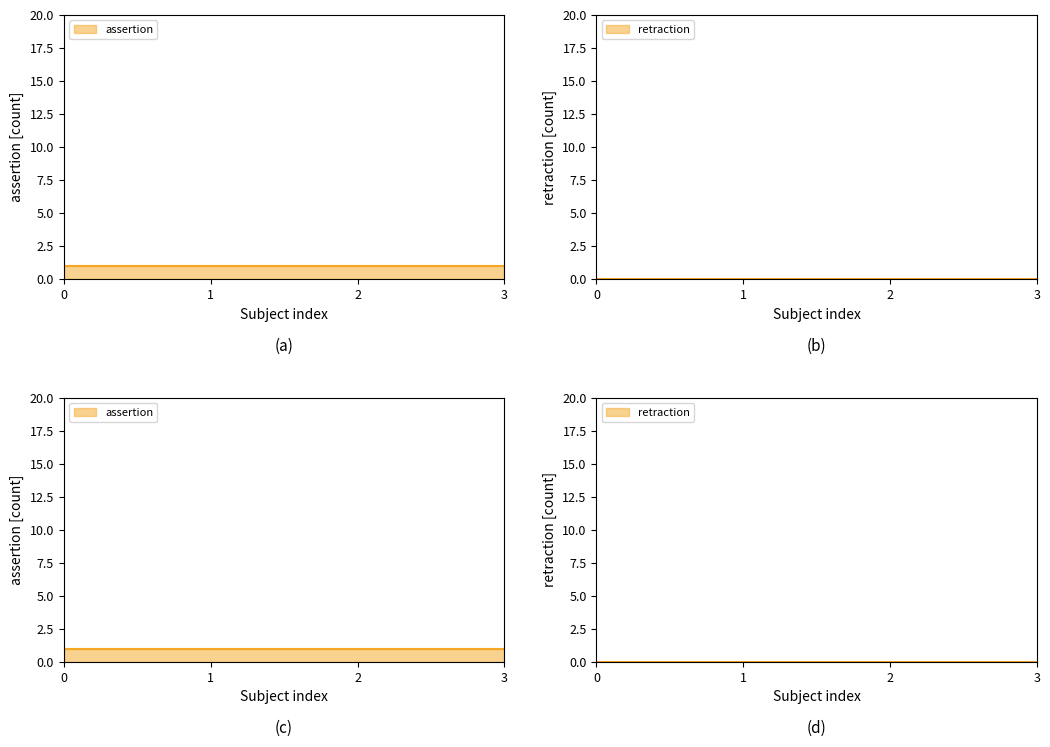

Rank the series by their maximum value, from highest to lowest.

assertion, retraction